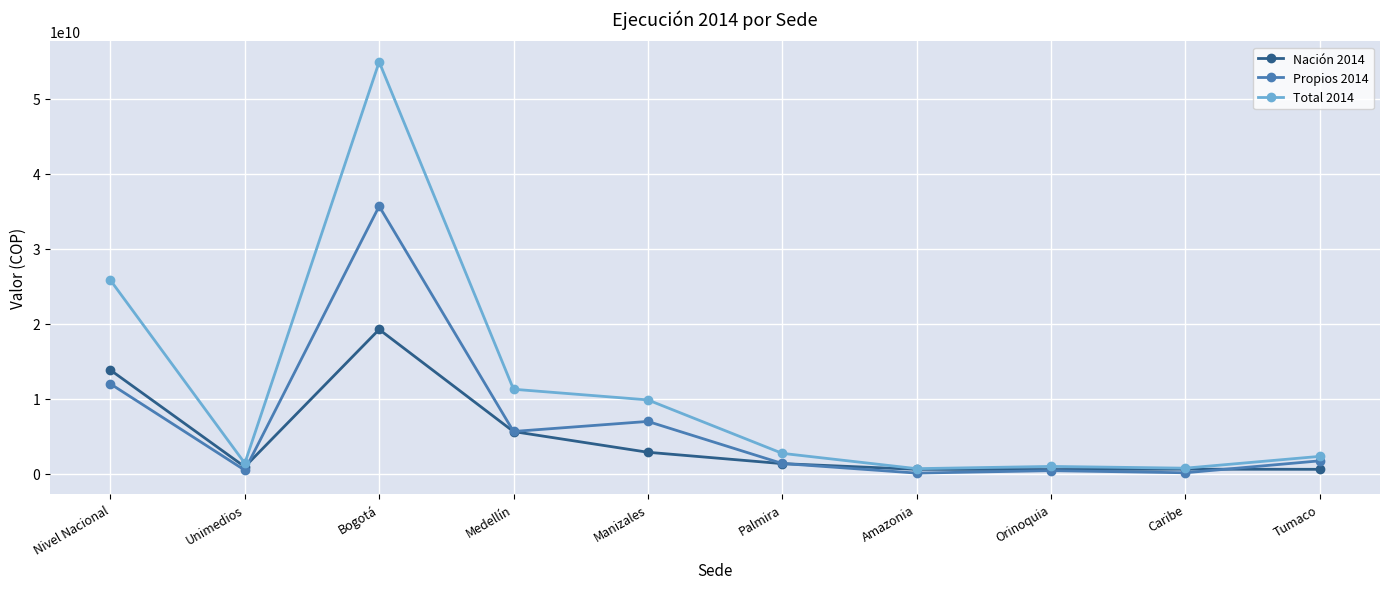

Is the value of Total 2014 at Tumaco greater than the value of Propios 2014 at Medellín?

No